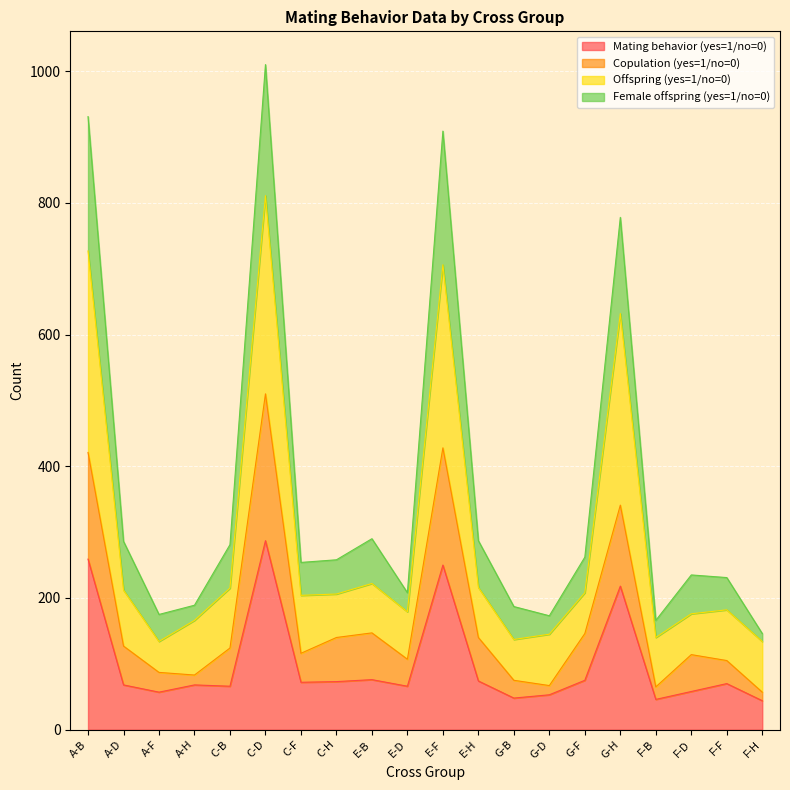

True or false: Mating behavior (yes=1/no=0) has a value of 150 at C-D.

False